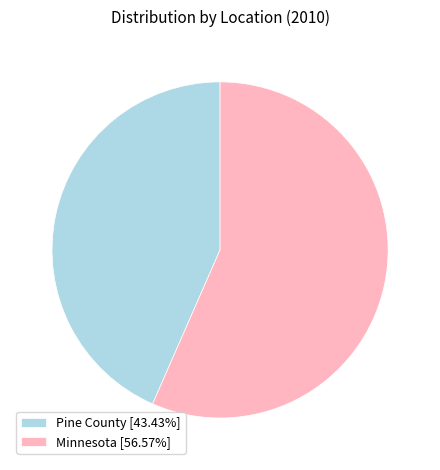

Count the number of slices in the pie.

2